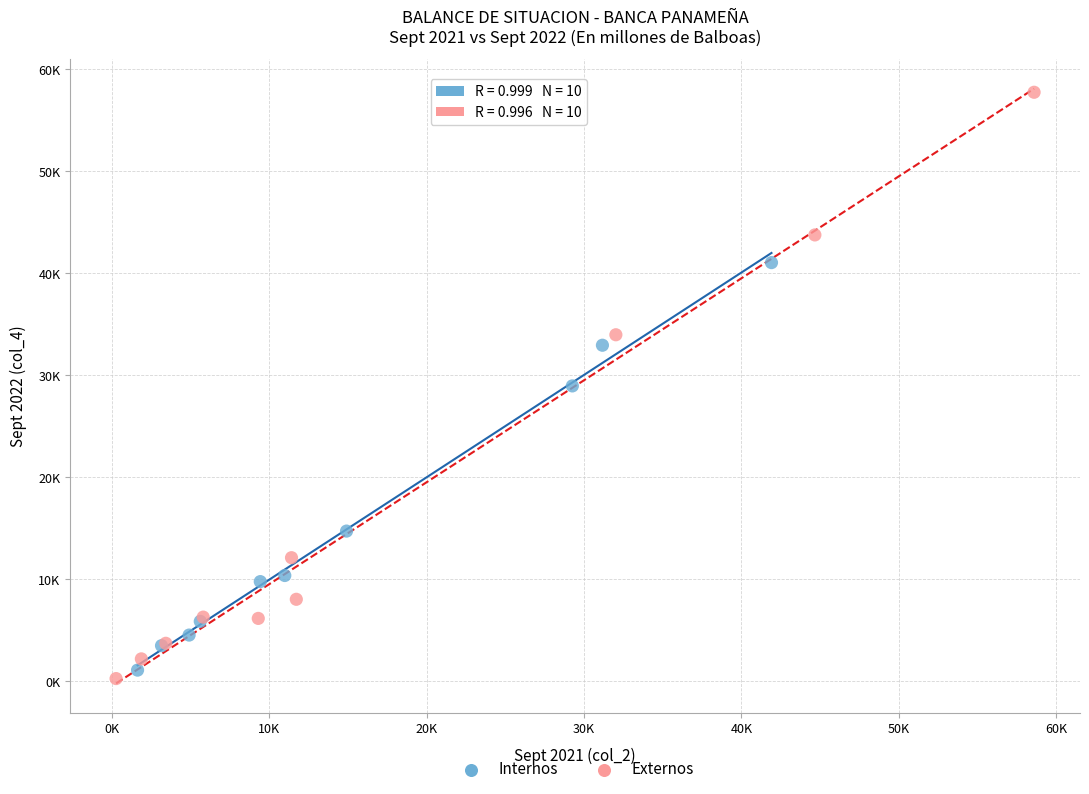

What are all the series names shown in the legend?

Internos, Externos